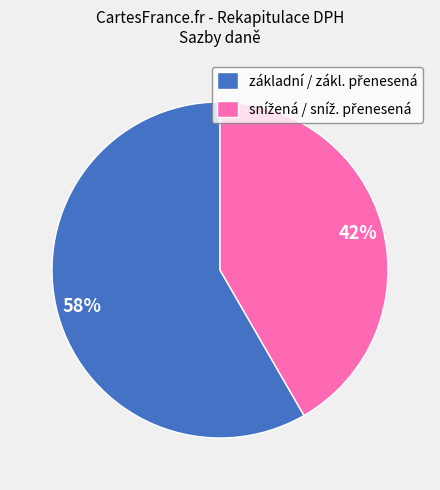

To the nearest percent, what is the average slice percentage?

50%